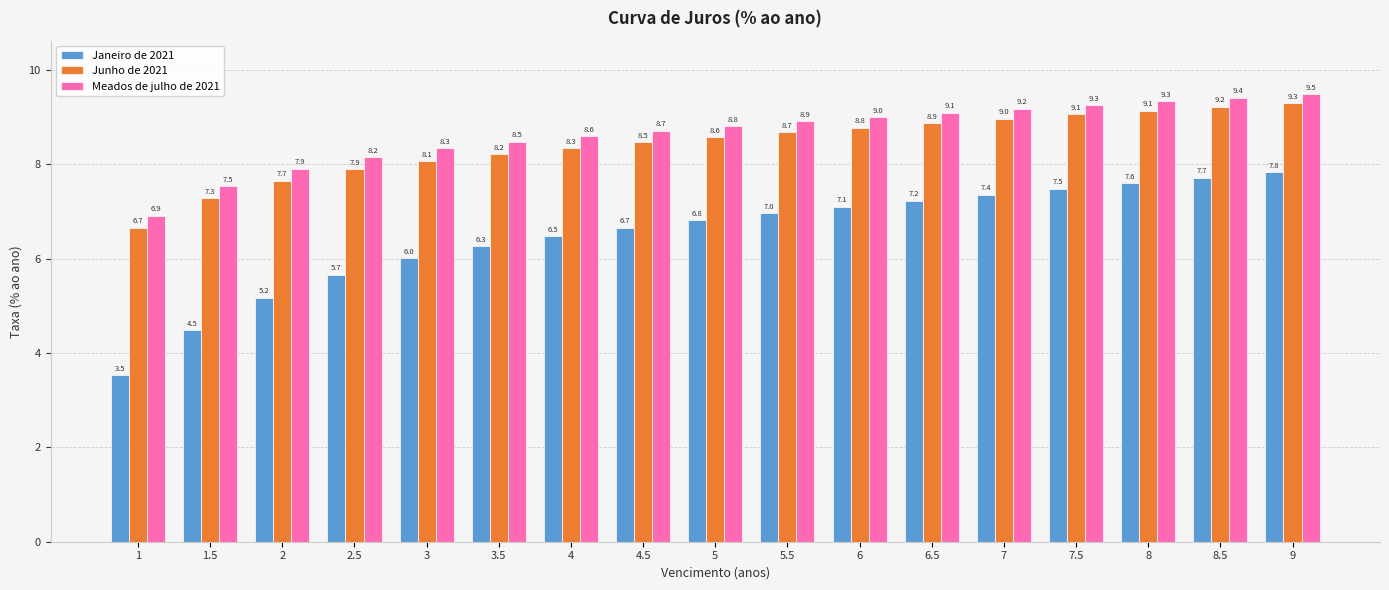

What is the total value across all series at 5?

24.2